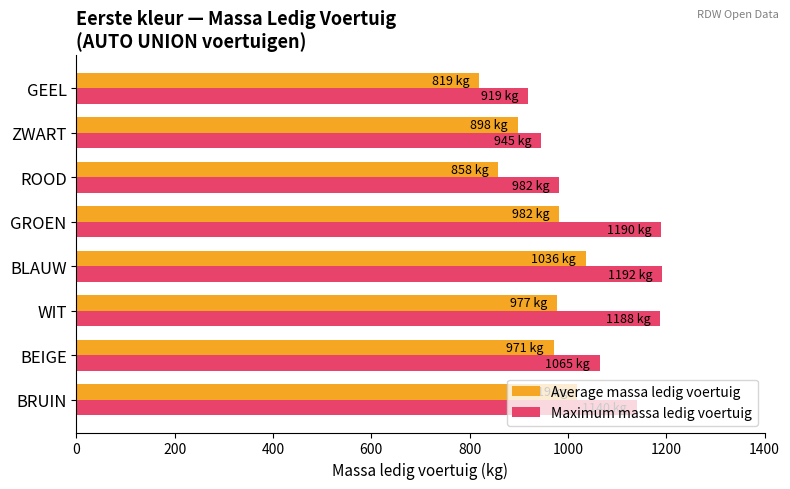

What is the sum of all Average massa ledig voertuig values?

7560